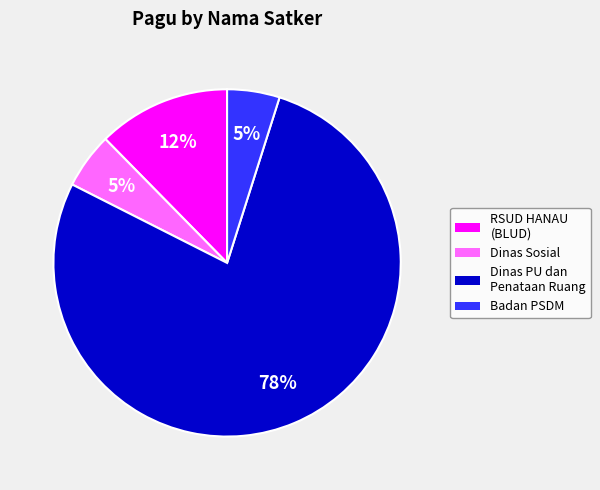

Between RSUD HANAU (BLUD) and Badan PSDM, which is larger?

RSUD HANAU (BLUD)